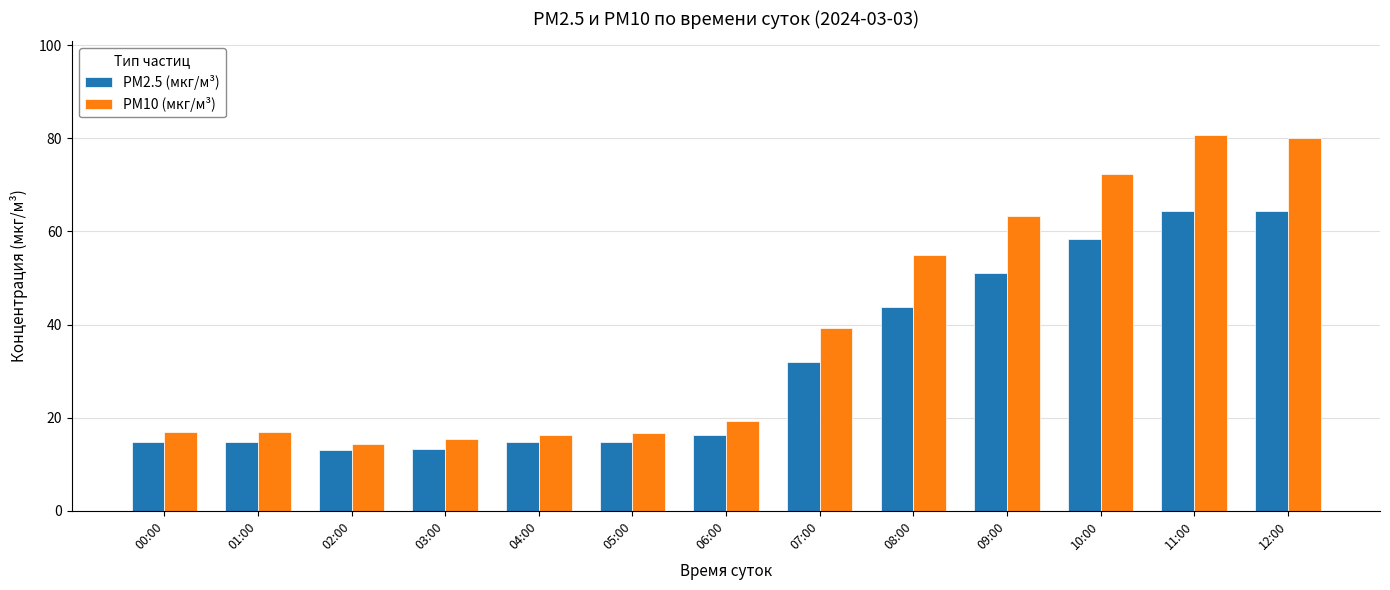

What is the label of the 11th bar from the right?

02:00